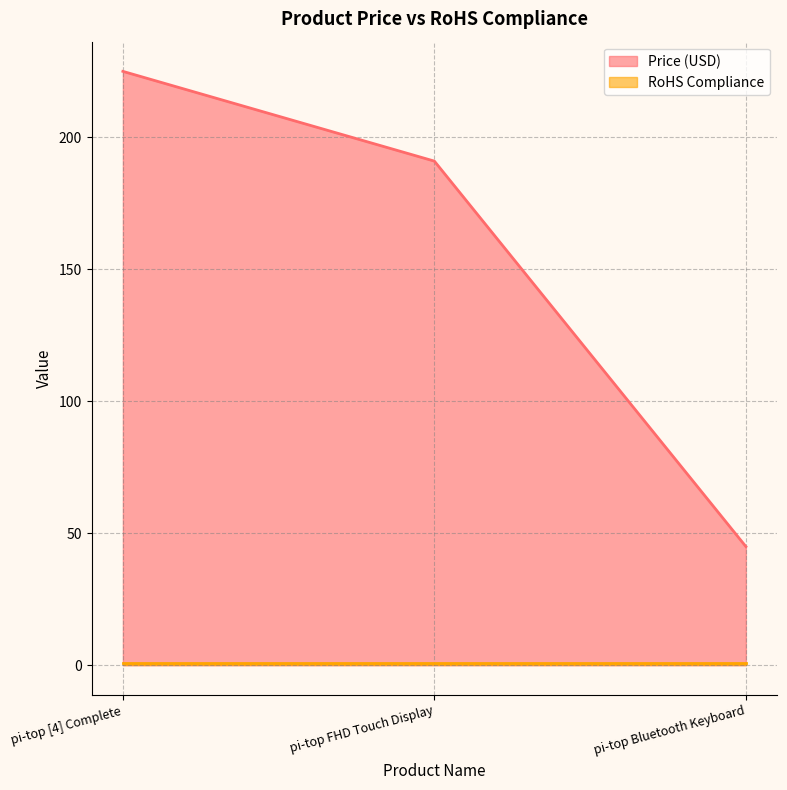

Rank the categories by value from lowest to highest.

pi-top Bluetooth Keyboard, pi-top FHD Touch Display, pi-top [4] Complete